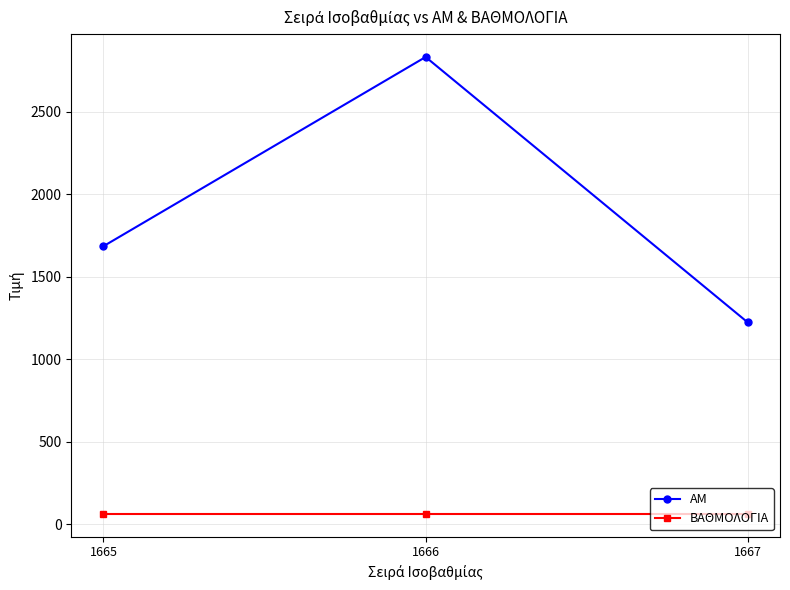

Reading left to right, extract all data points from this chart.

AM: 1685.0	2831.0	1223.0
ΒΑΘΜΟΛΟΓΙΑ: 63.4	63.4	63.4